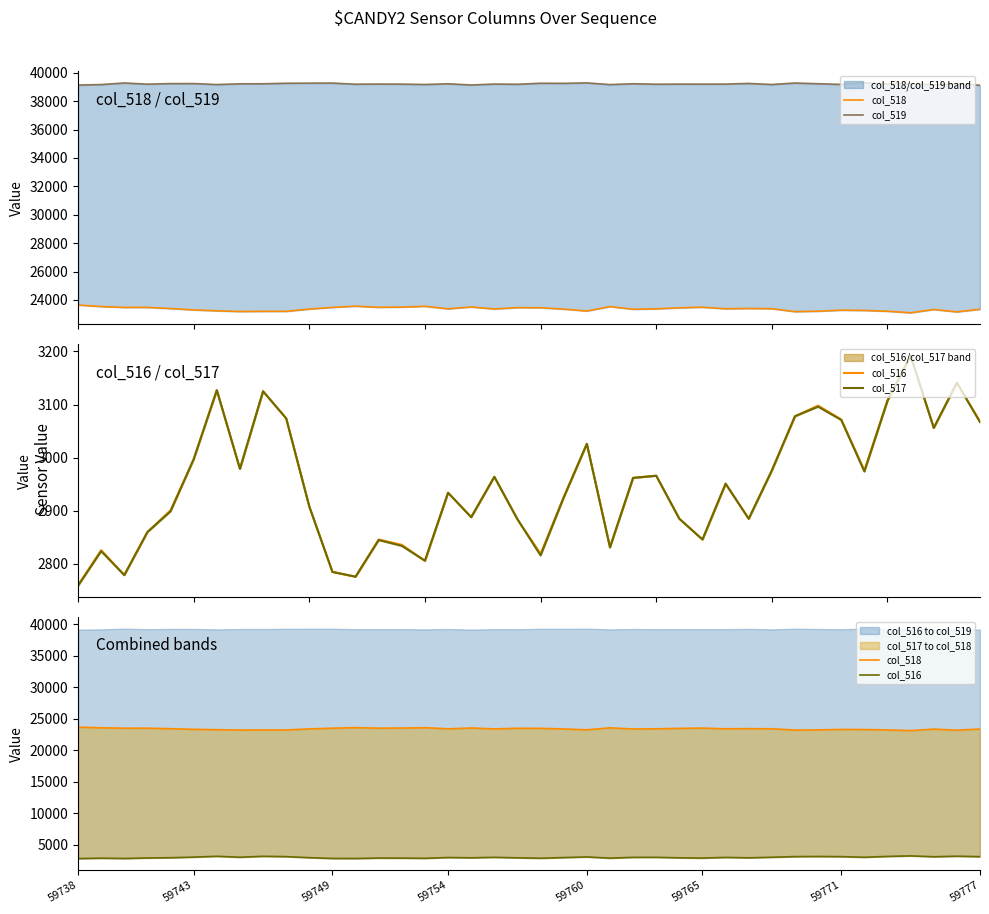

Rank the series by their maximum value, from lowest to highest.

col_516, col_517, col_518, col_519